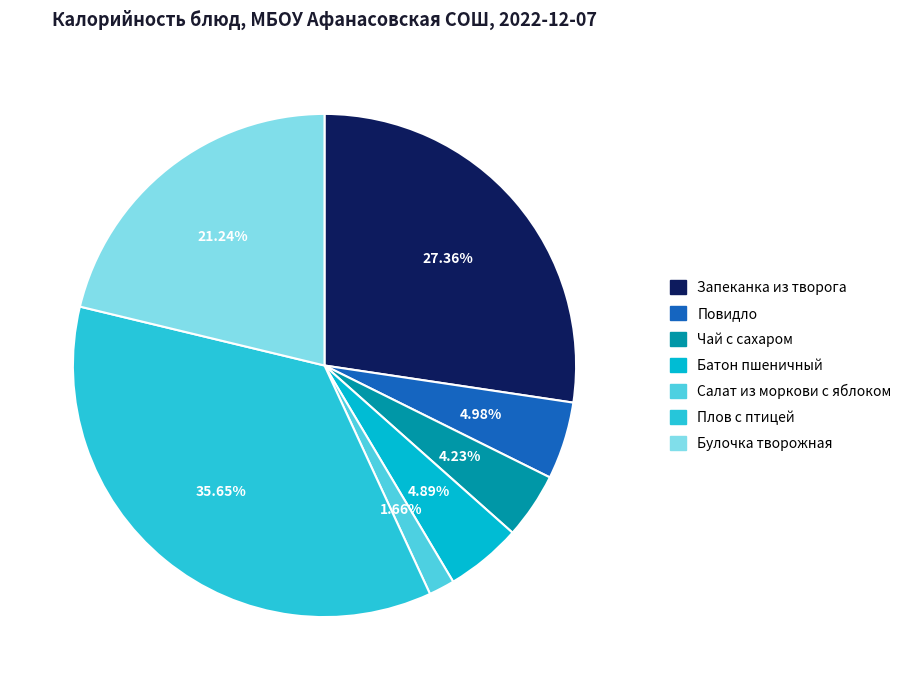

To the nearest percent, what portion does Салат из моркови с яблоком represent?

2%